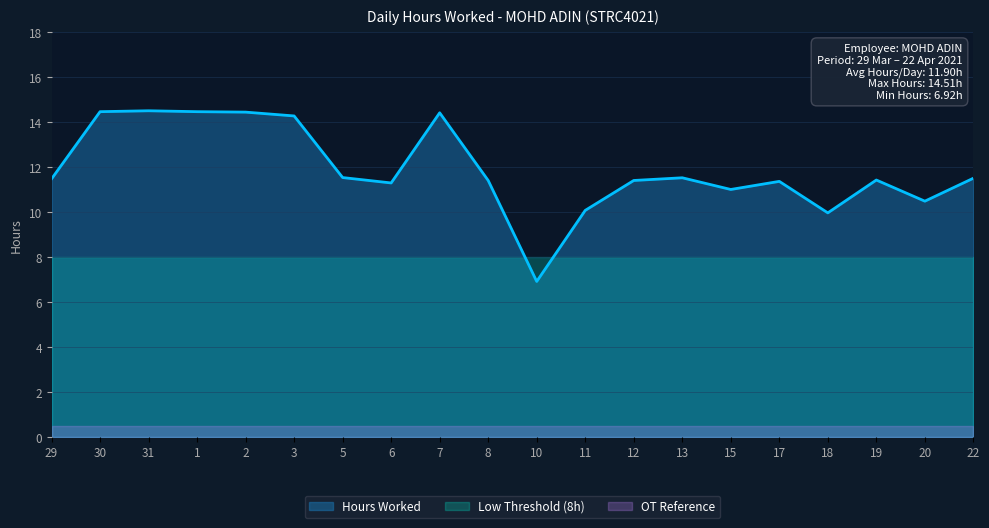

What is the label of the 11th point from the right?

8